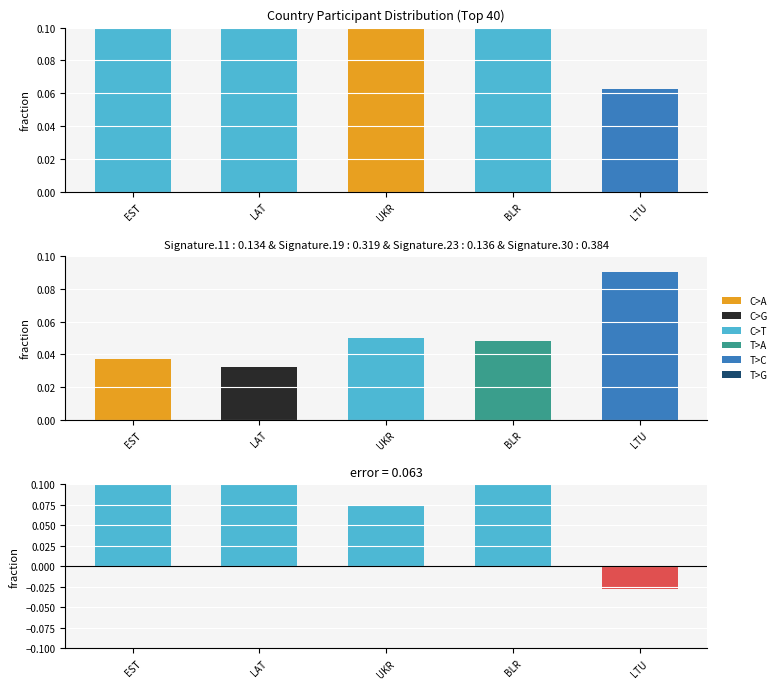

Does the chart contain any negative values?

Yes